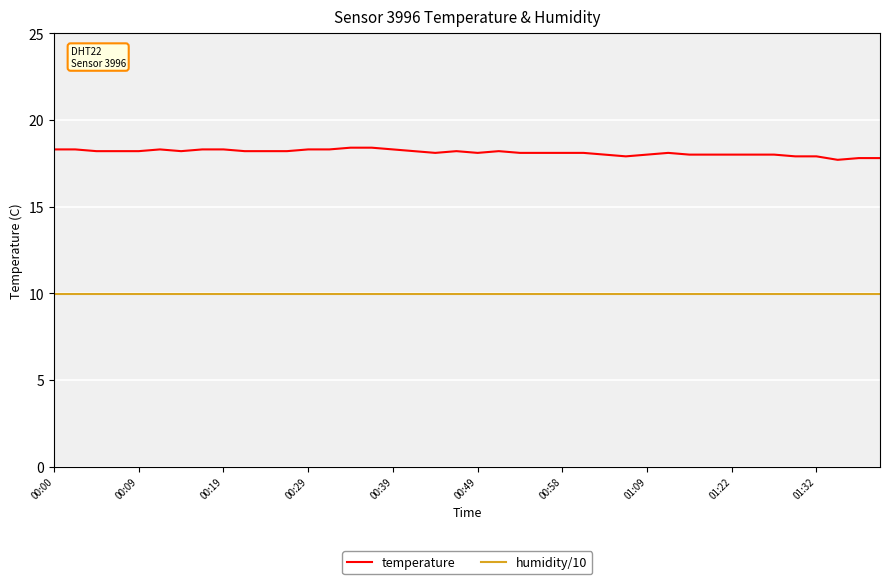

Is this an area chart (filled region under the line)?

No